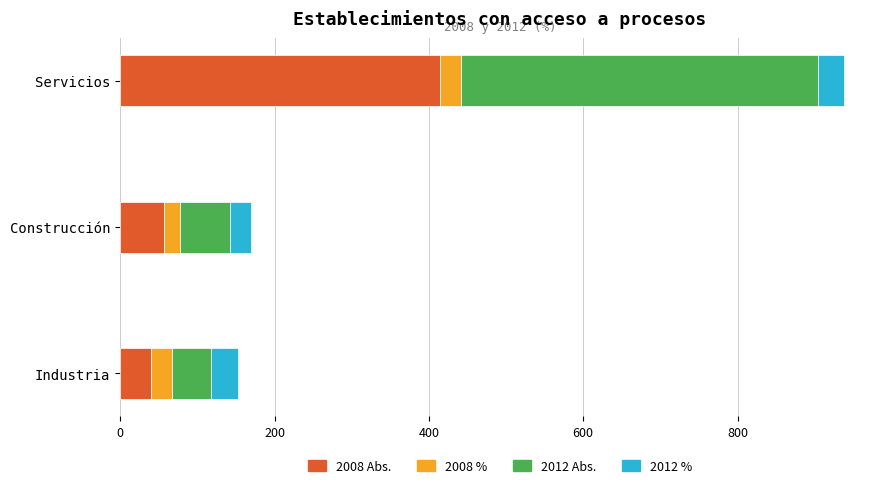

The 2008 Abs. series shows 40.0 at Industria. True or false?

True